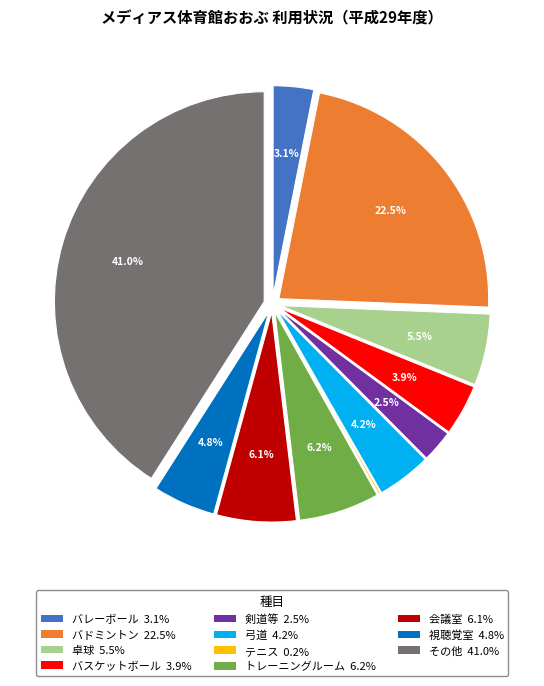

To the nearest percent, what portion does 弓道 represent?

4%